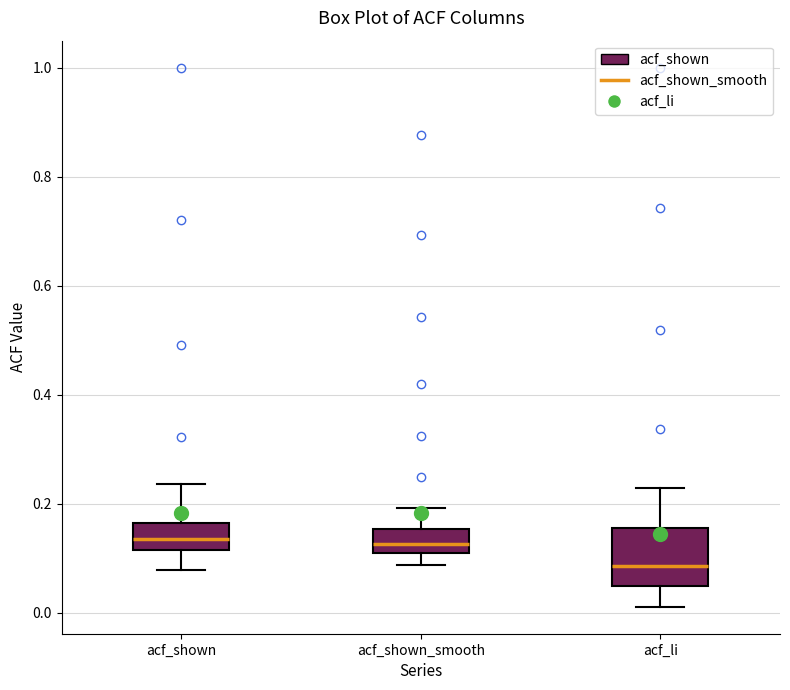

Reading left to right, read every box against the y-axis: the position of its median line, the range the box covers, and the ends of its whiskers. The values are not printed on the chart, so give them approximately, as read against the axis.

acf_shown: median 0.14, box 0.12 to 0.16, whiskers 0.08 to 0.24
acf_shown_smooth: median 0.12, box 0.10 to 0.16, whiskers 0.08 to 0.20
acf_li: median 0.08, box 0.04 to 0.16, whiskers 0.02 to 0.22